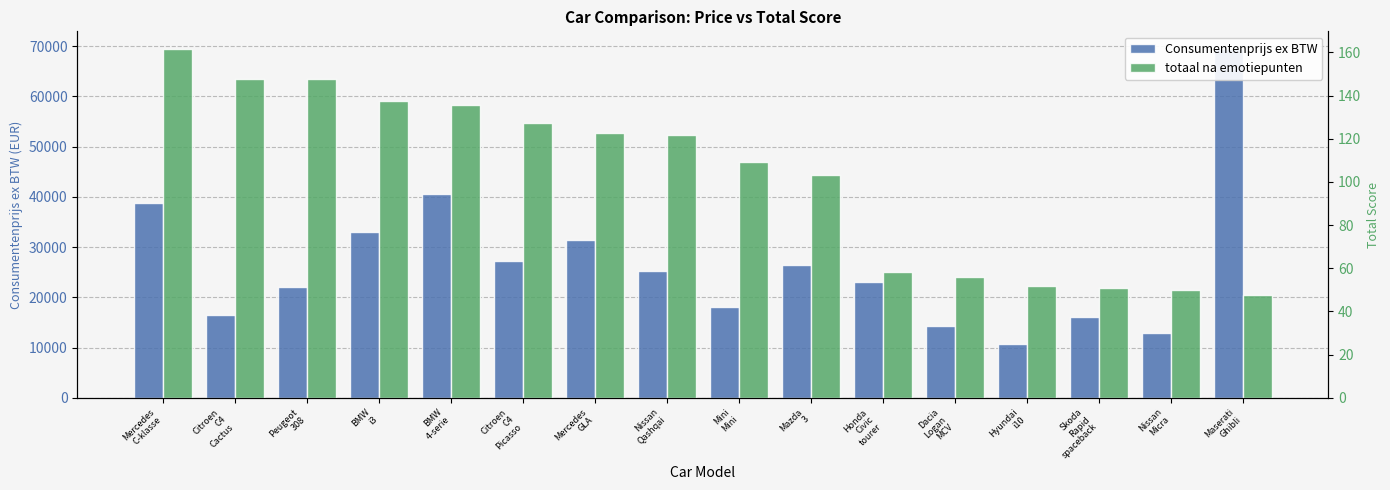

The value of Consumentenprijs ex BTW at Mercedes
GLA is 31487.3. True or false?

True